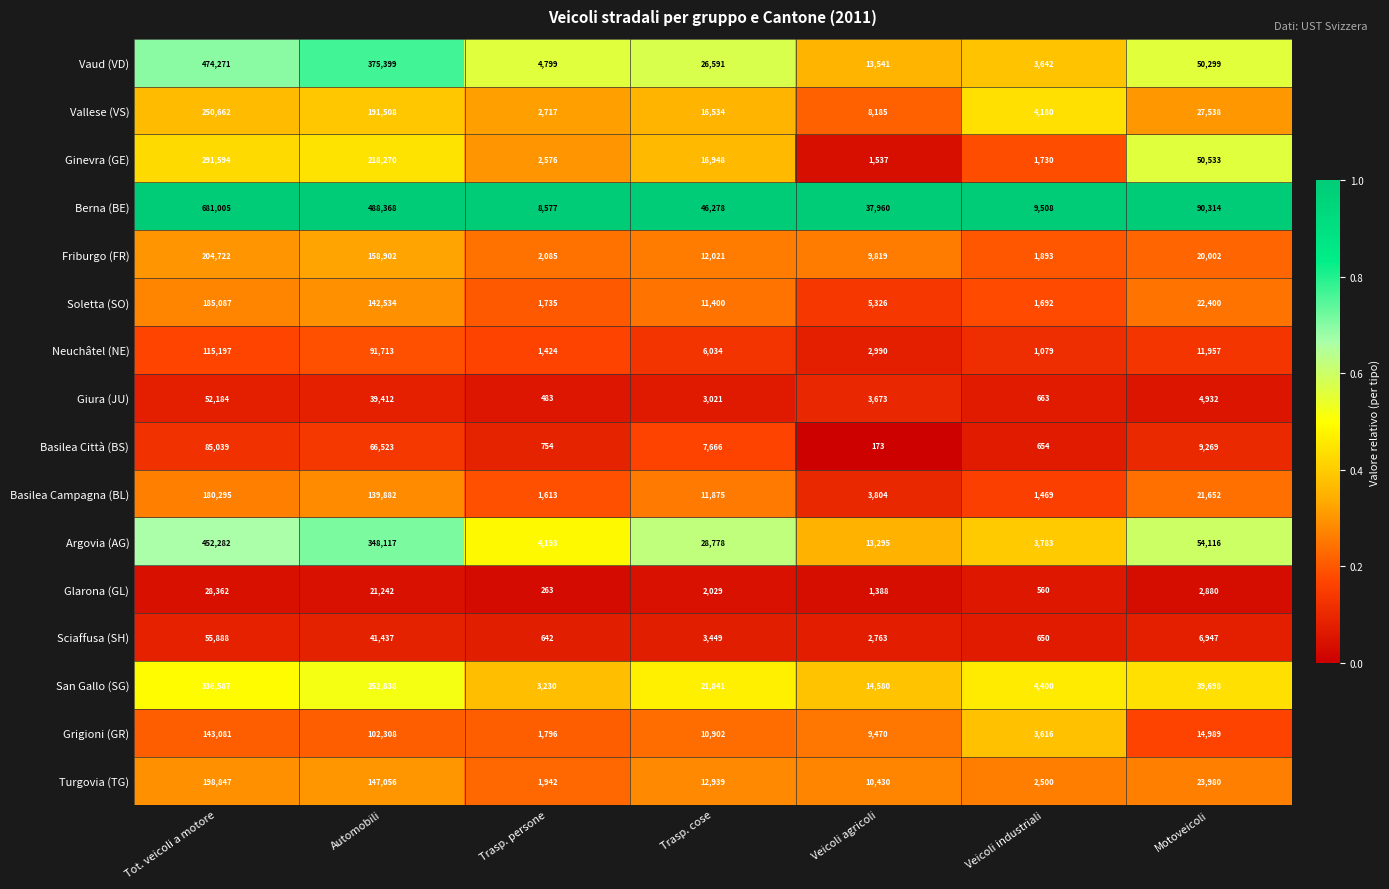

Which series changed the most between Tot. veicoli a motore and Motoveicoli?

Berna (BE)